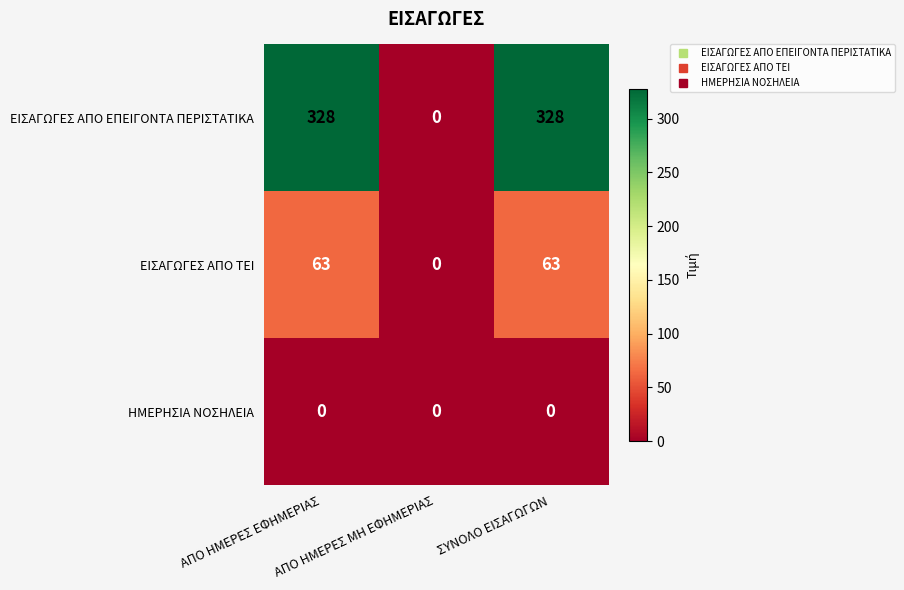

How many ΕΙΣΑΓΩΓΕΣ ΑΠΟ ΕΠΕΙΓΟΝΤΑ ΠΕΡΙΣΤΑΤΙΚΑ values are between 0 and 328?

3